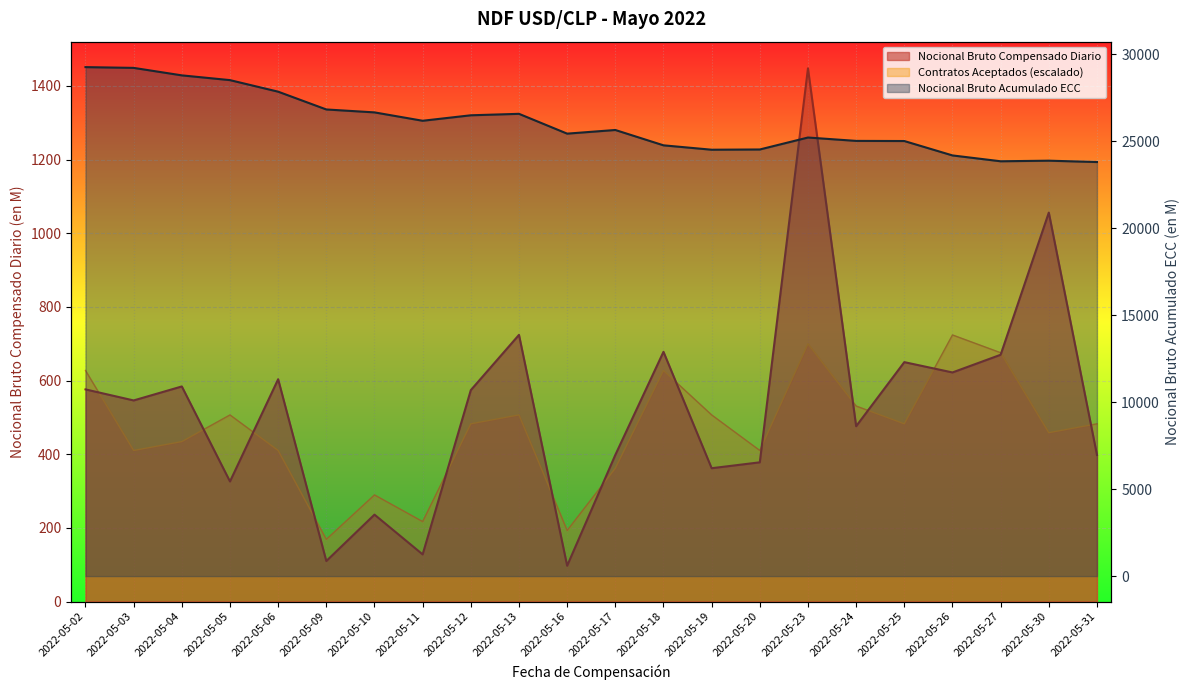

Which series has the largest total across all categories?

Nocional Bruto Acumulado ECC (NDF USD/CLP)